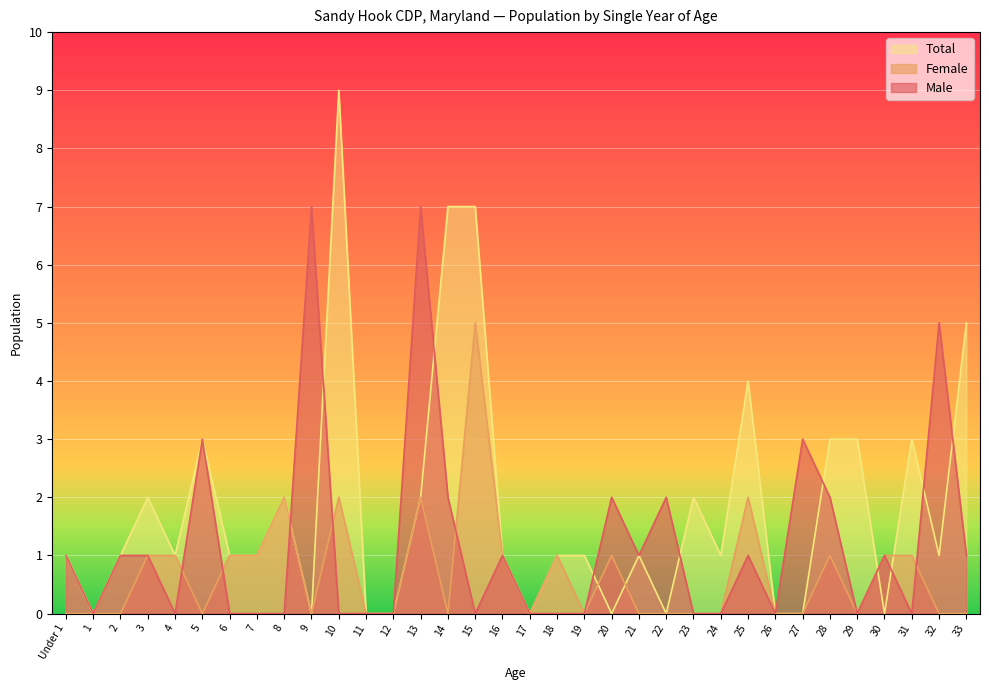

How many positive values does the Total series have?

24